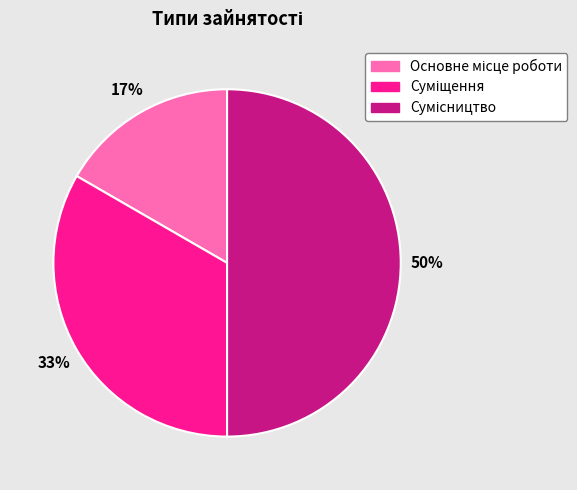

How many slices are in this pie chart?

3